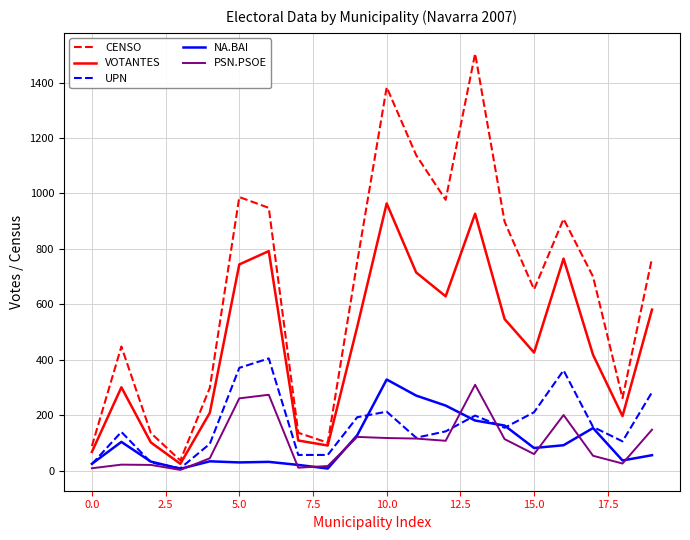

What is the minimum value for CENSO?

37